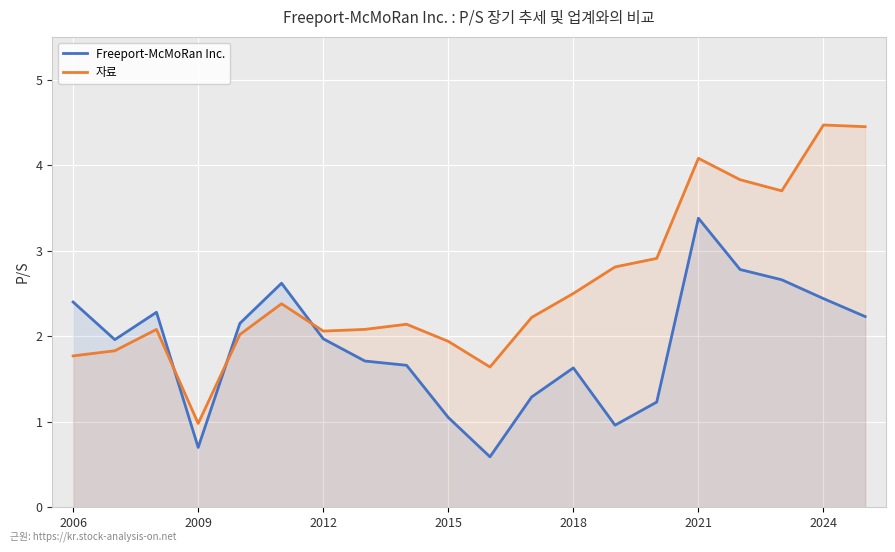

What is the difference between the maximum and minimum values in the Freeport-McMoRan Inc. series?

2.8